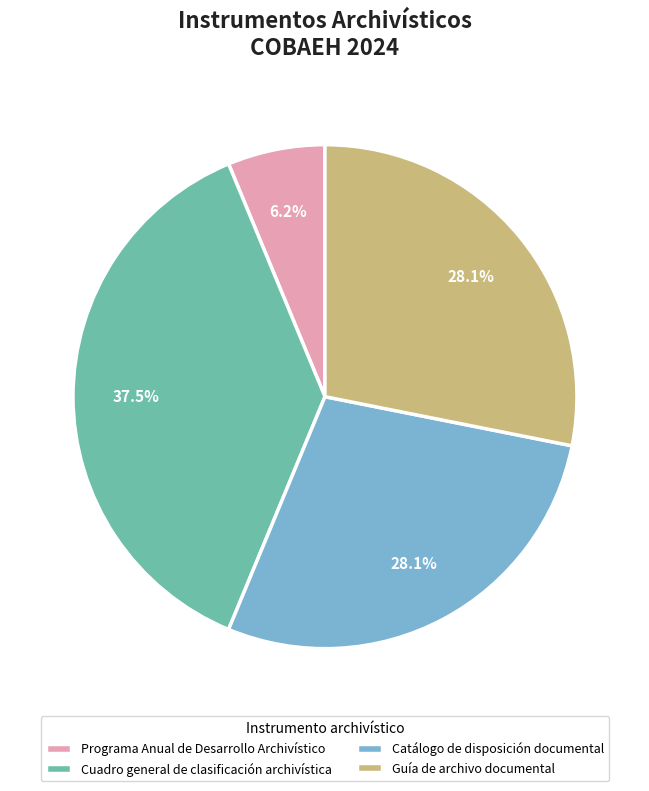

How many segments does this pie chart have?

4